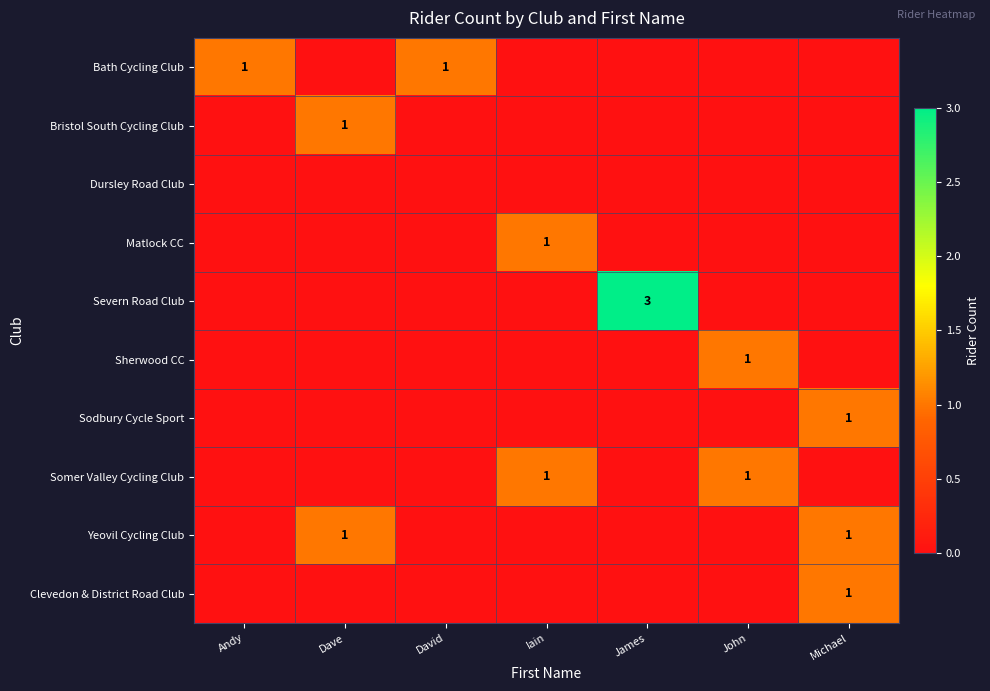

What is the total value across all series at Iain?

2